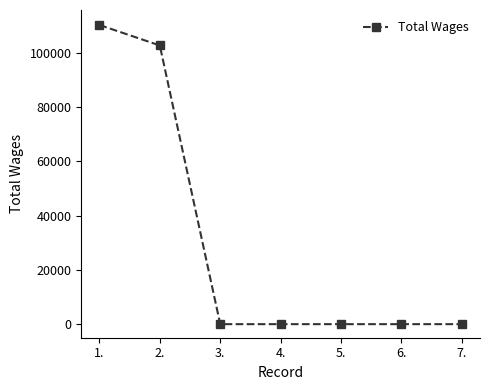

How many categories are shown in the chart?

7